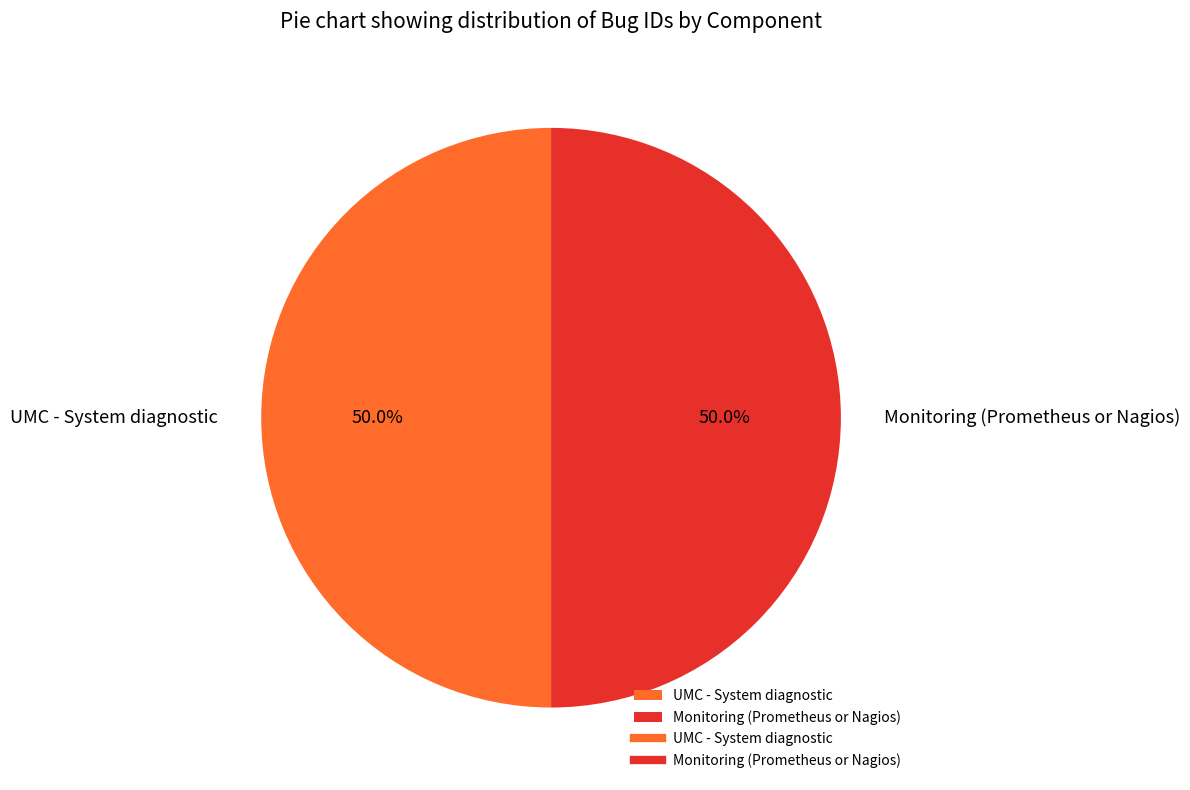

What is the ratio of the value at UMC - System diagnostic to the value at Monitoring (Prometheus or Nagios)?

1.0